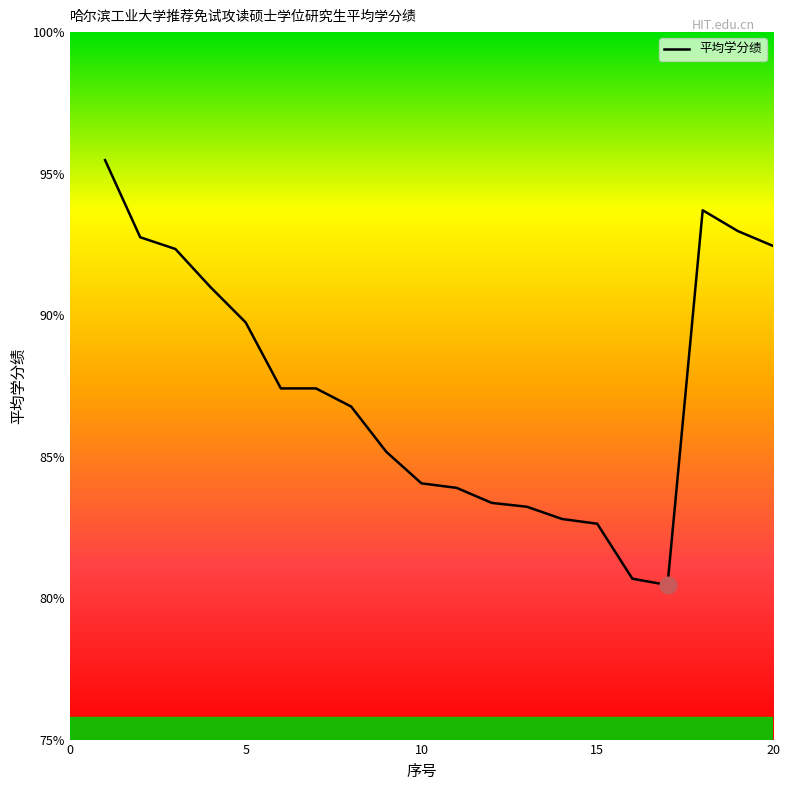

What is the greatest value displayed?

95.5